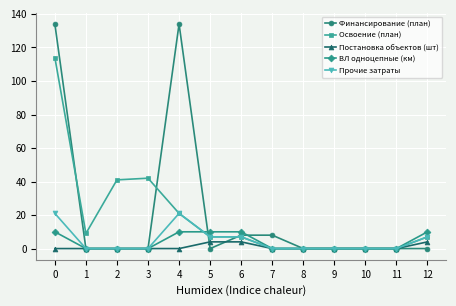

Reading left to right, what are all the values shown in this chart?

Финансирование (план): 134	0	0	0	134	0	8	8	0	0	0	0	0
Освоение (план): 114	9	41	42	21	7	7	0	0	0	0	0	7
Постановка объектов (шт): 0	0	0	0	0	4	4	0	0	0	0	0	4
ВЛ одноцепные (км): 10	0	0	0	10	10	10	0	0	0	0	0	10
Прочие затраты: 21	0	0	0	21	7	7	0	0	0	0	0	7